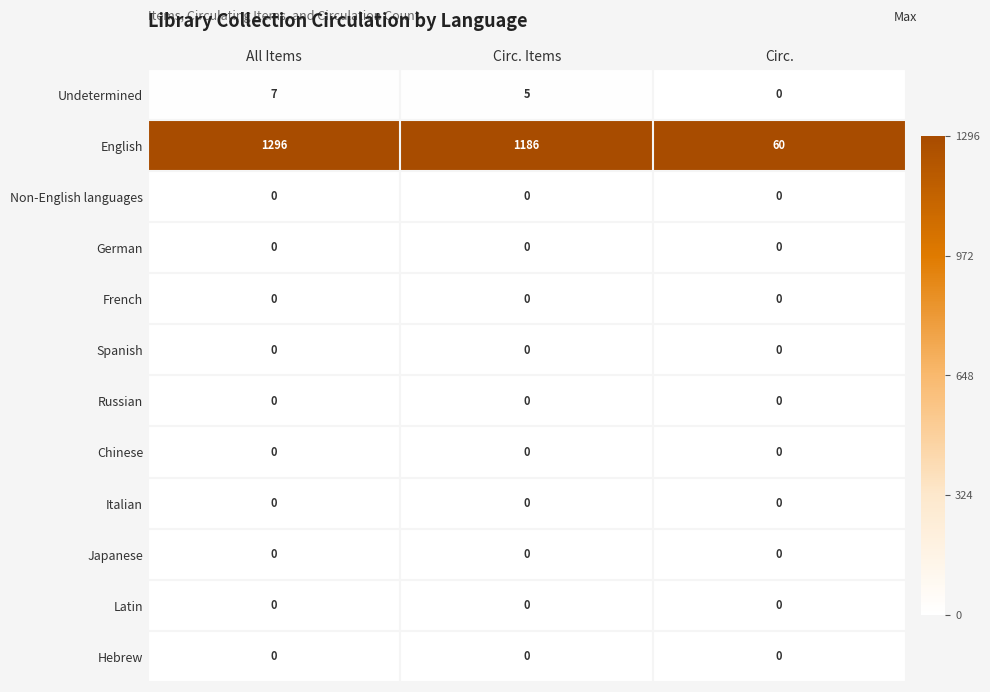

Which series changed the most between All Items and Circ.?

English